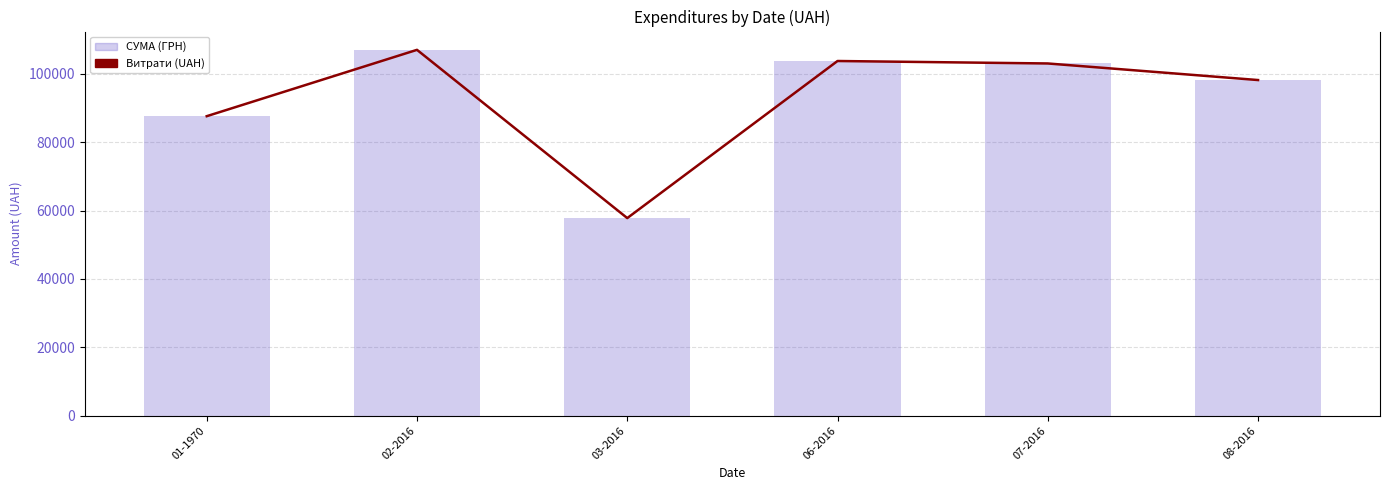

Does the chart contain any negative values?

No